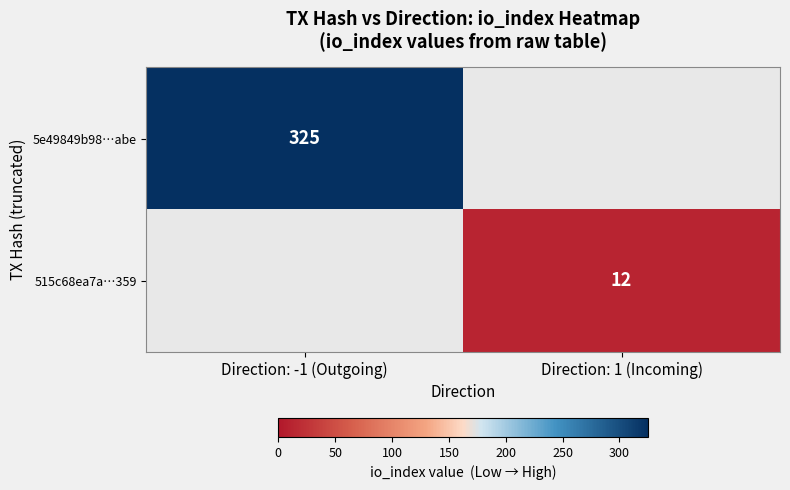

True or false: 5e49849b98…abe has a value of 325 at Direction: -1 (Outgoing).

True